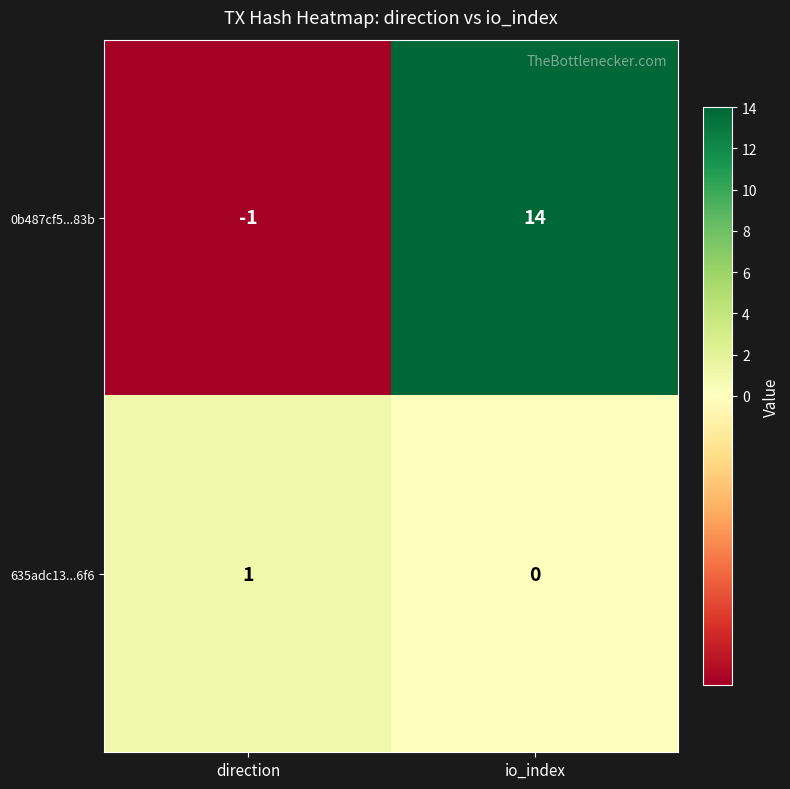

What is the difference between the maximum and minimum values in the 0b487cf5...83b series?

15